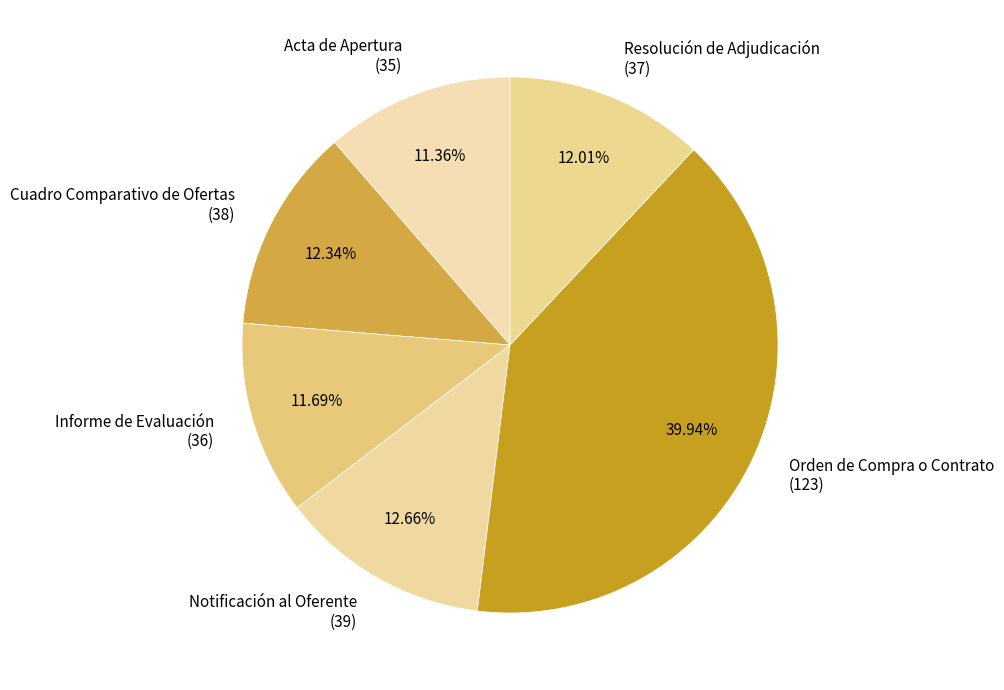

Do Orden de Compra o Contrato (123) and Resolución de Adjudicación (37) together represent more than half of the pie?

Yes